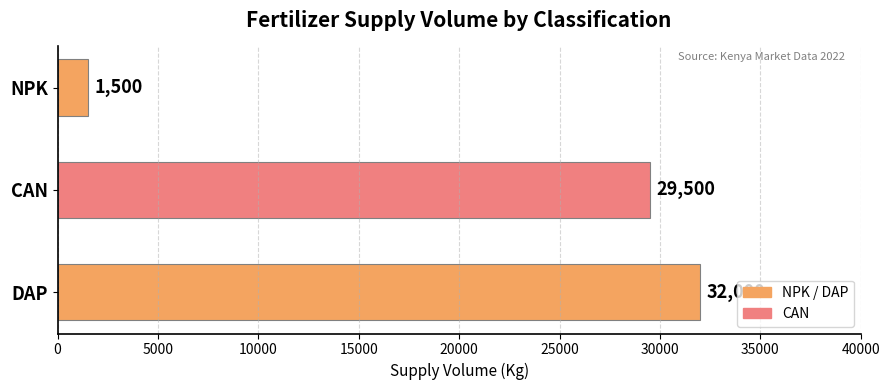

What is the minimum value shown in the chart?

1500